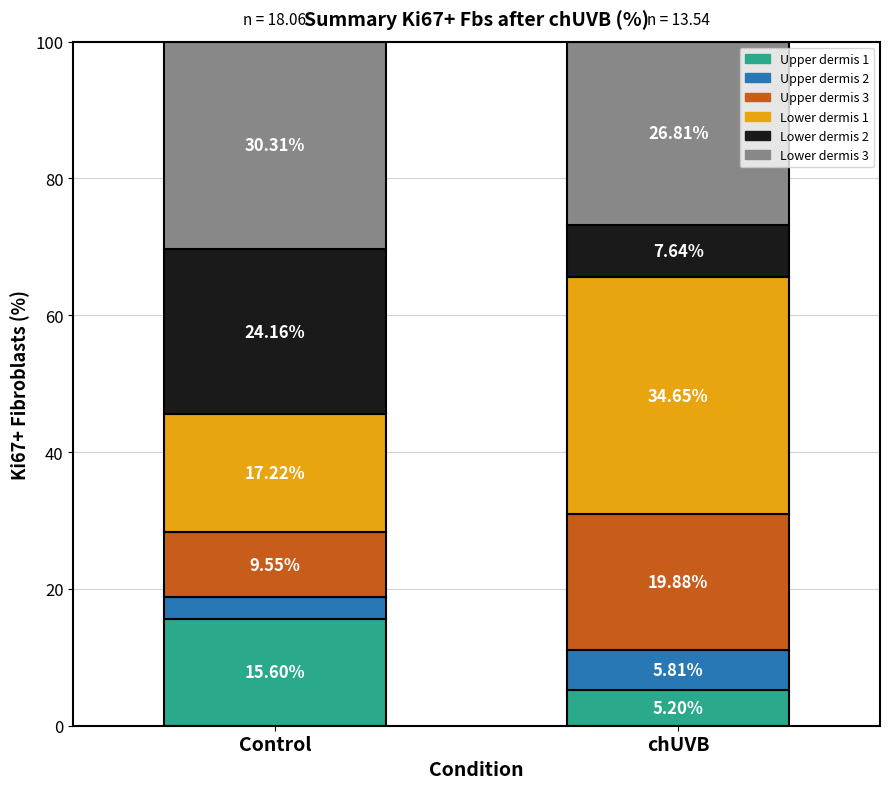

At which label does Upper dermis 1 reach its minimum?

chUVB